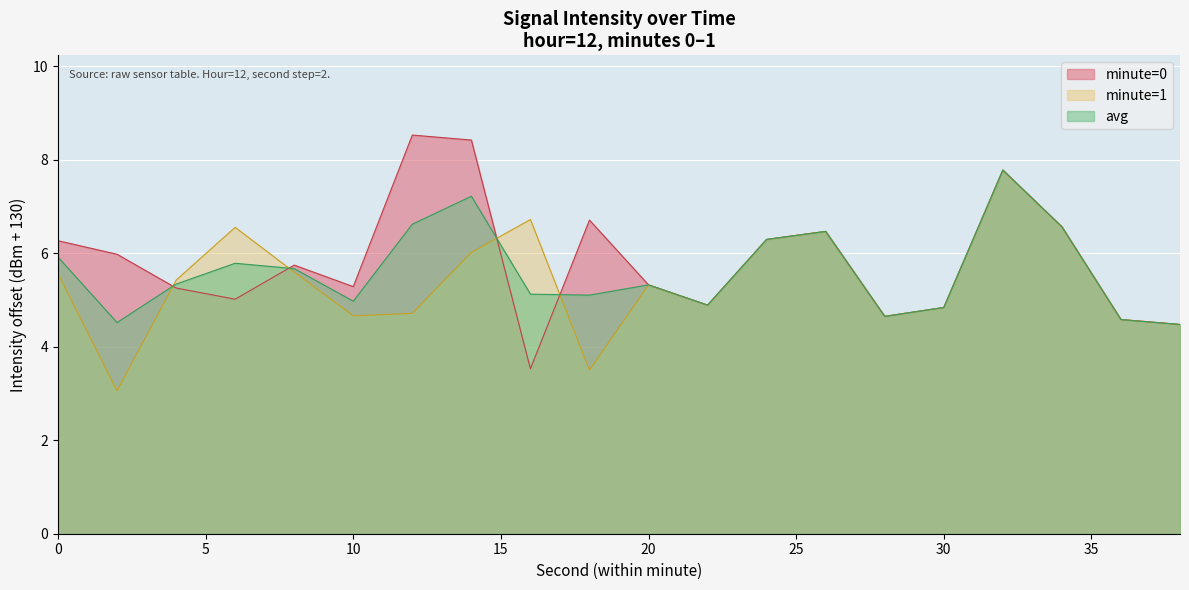

How many interior local peaks (higher than both neighbors) does the data have?

5